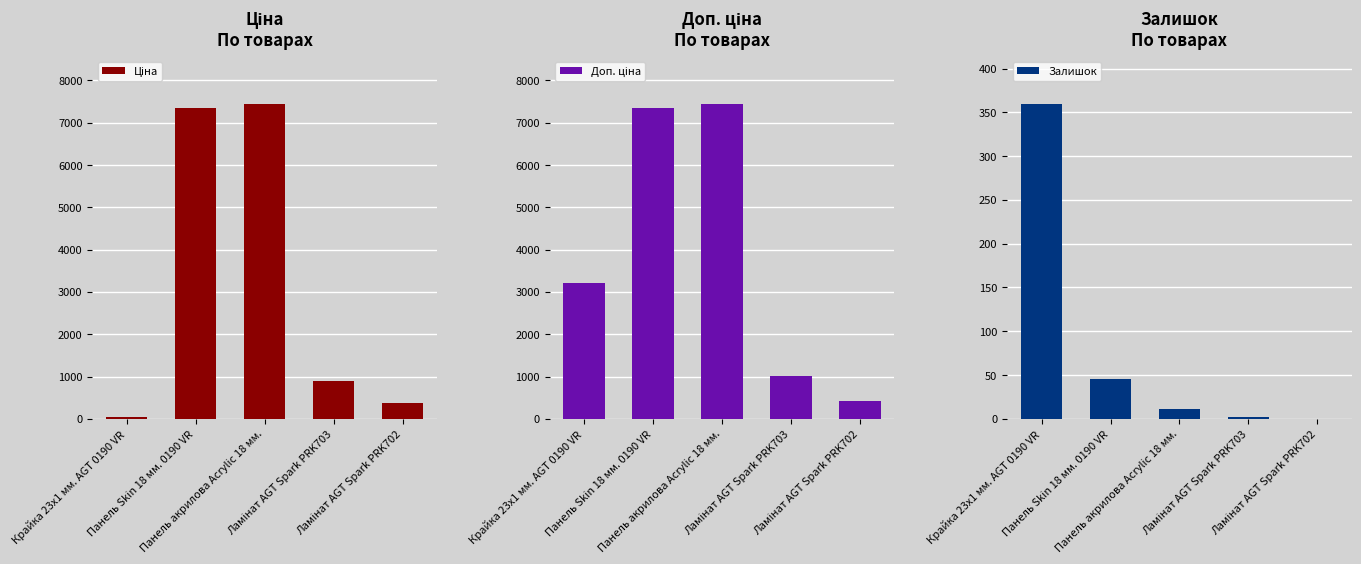

What is the difference between the second highest and minimum values in the Доп. ціна series?

6939.2